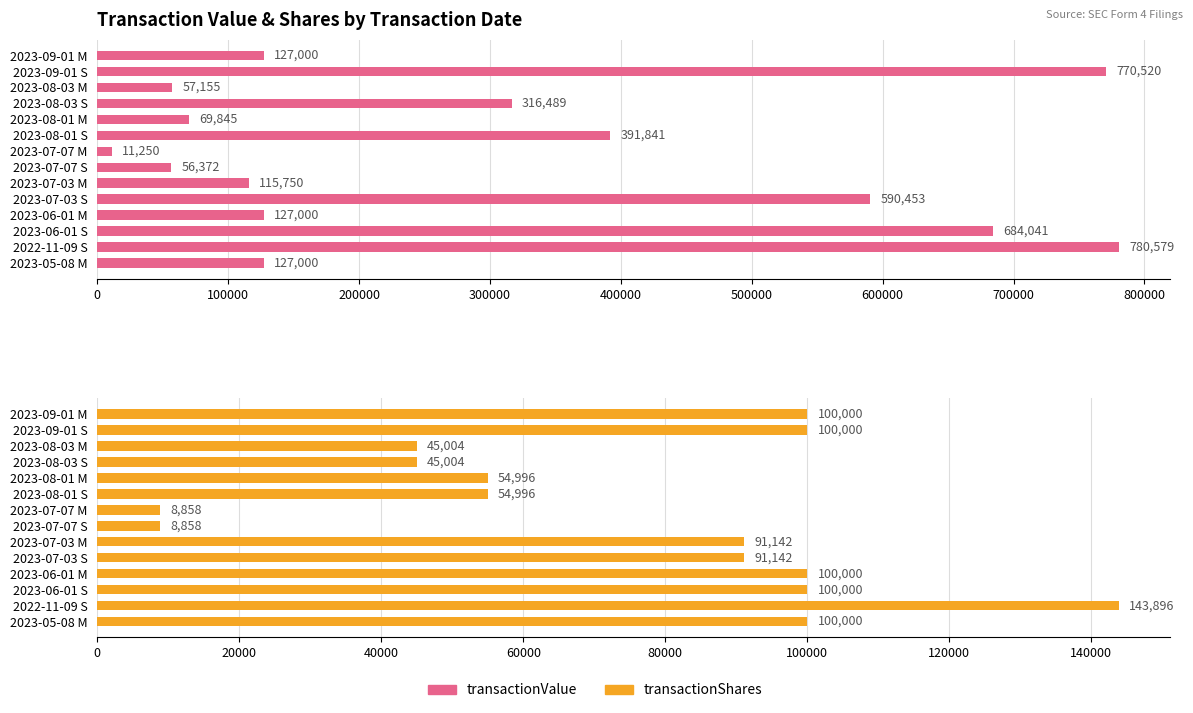

How many data points in transactionShares are less than 91142?

6